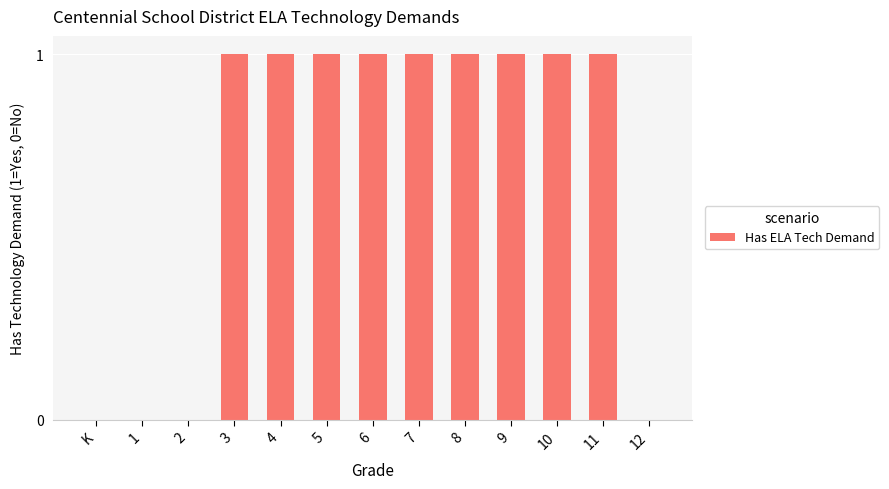

Reading left to right, extract all data points from this chart.

K=0	1=0	2=0	3=1	4=1	5=1	6=1	7=1	8=1	9=1	10=1	11=1	12=0